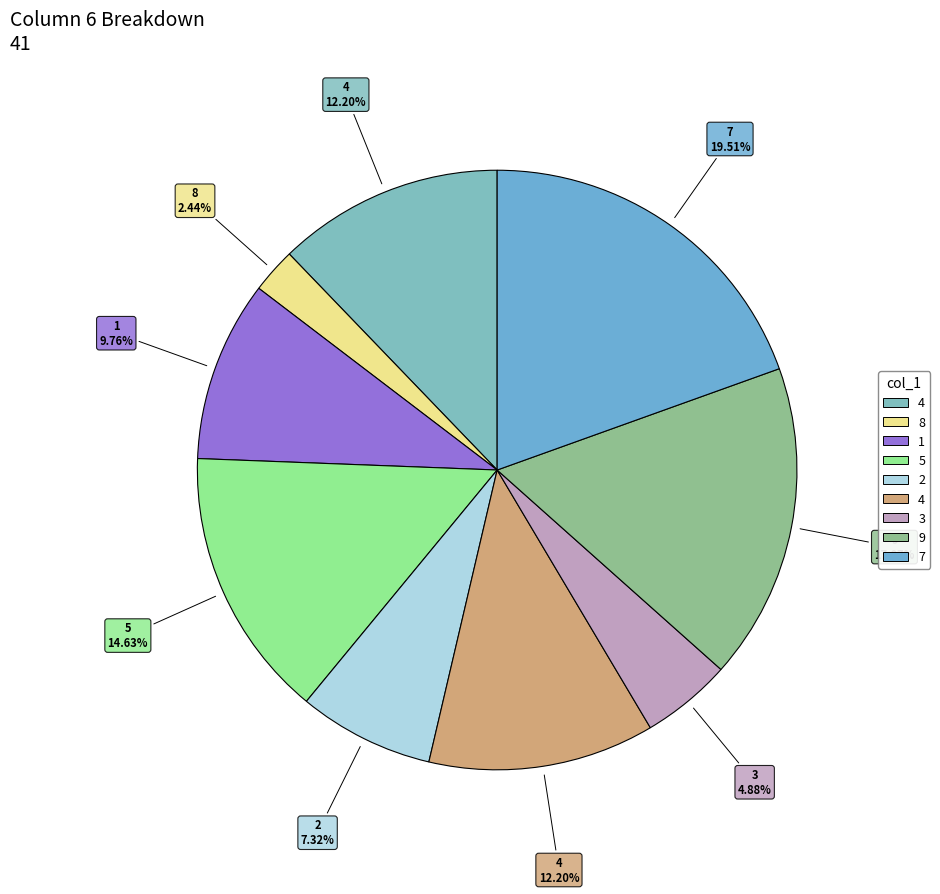

How many slices are in this pie chart?

9